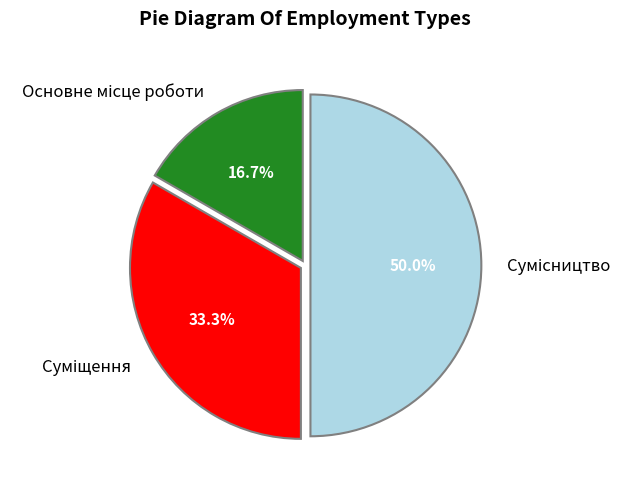

How many segments does this pie chart have?

3